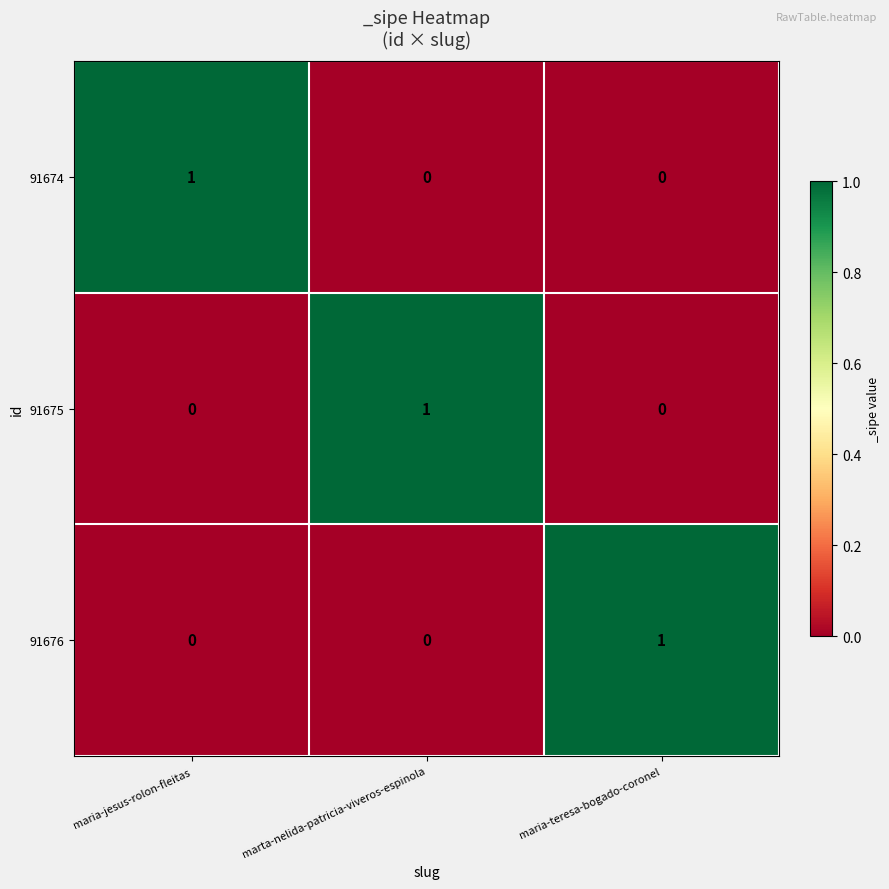

How many categories are shown in the chart?

3